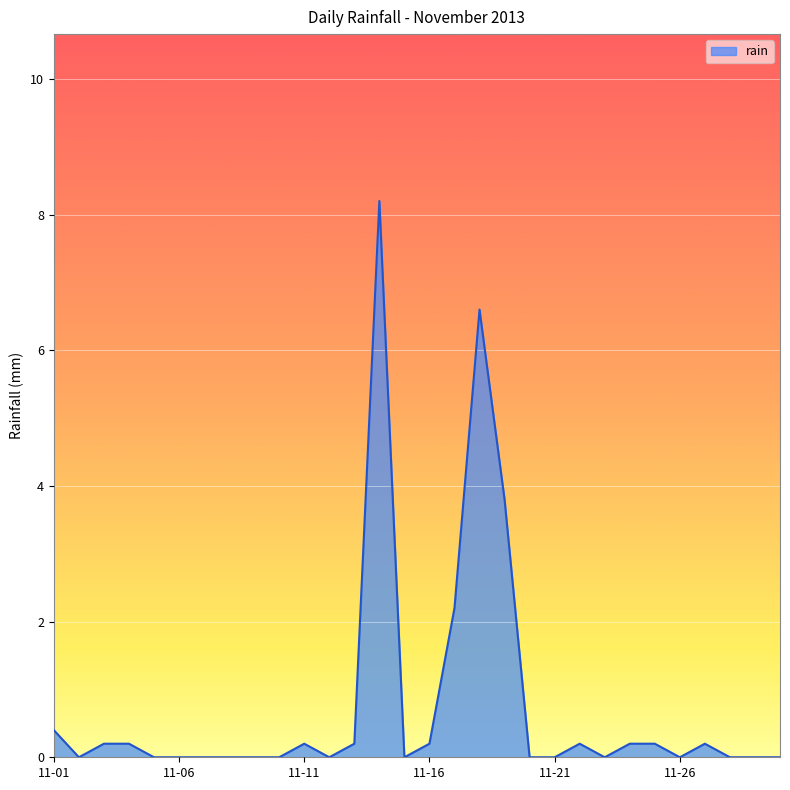

What is the difference between the maximum and minimum values?

8.2